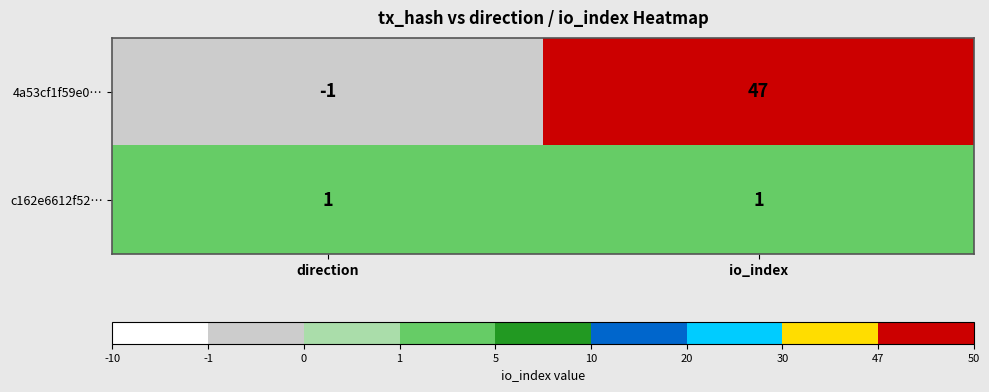

Count the number of data series in this chart.

2